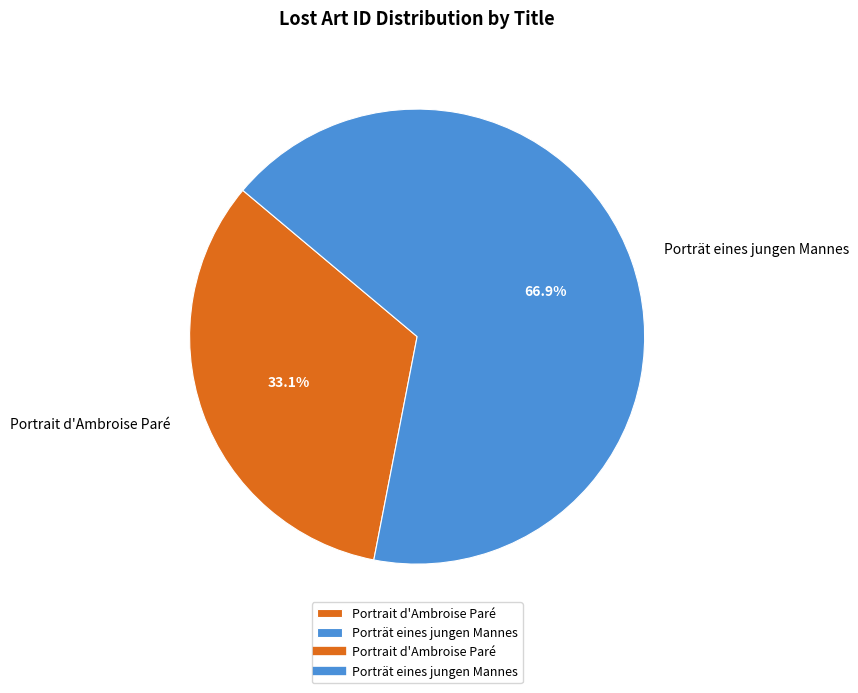

To the nearest percent, what is the difference between the Porträt eines jungen Mannes and Portrait d'Ambroise Paré slice percentages?

34%